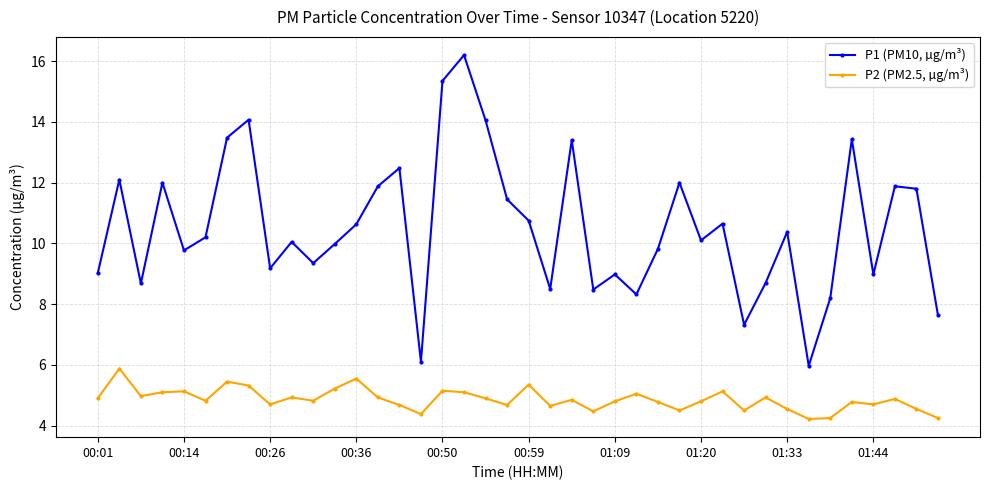

How many lines are shown in the chart?

2